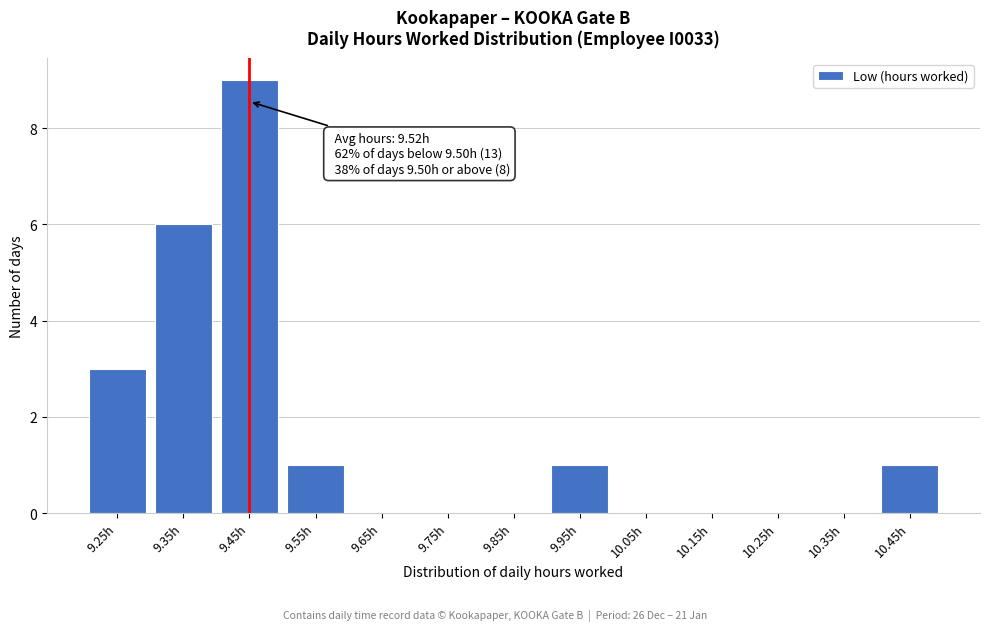

Reading left to right, transcribe all the data shown in this chart.

9.25h=3	9.35h=6	9.45h=9	9.55h=1	9.65h=0	9.75h=0	9.85h=0	9.95h=1	10.05h=0	10.15h=0	10.25h=0	10.35h=0	10.45h=1